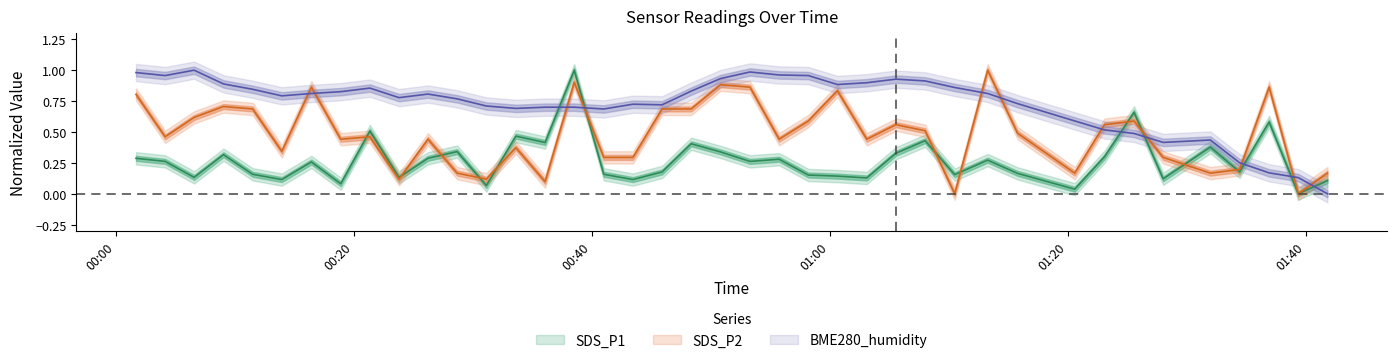

Reading right to left, list all the values displayed in this chart.

SDS_P1: 0.1	0.0	0.6	0.2	0.4	0.1	0.7	0.3	0.0	0.2	0.3	0.2	0.4	0.3	0.1	0.1	0.2	0.3	0.3	0.3	0.4	0.2	0.1	0.2	1.0	0.4	0.5	0.1	0.3	0.3	0.1	0.5	0.1	0.3	0.1	0.2	0.3	0.1	0.3	0.3
SDS_P2: 0.2	0.0	0.9	0.2	0.2	0.3	0.6	0.6	0.2	0.5	1.0	0.0	0.5	0.6	0.4	0.8	0.6	0.4	0.9	0.9	0.7	0.7	0.3	0.3	0.9	0.1	0.4	0.1	0.2	0.4	0.1	0.5	0.4	0.9	0.3	0.7	0.7	0.6	0.5	0.8
BME280_humidity: 0.0	0.1	0.2	0.3	0.4	0.4	0.5	0.5	0.6	0.7	0.8	0.9	0.9	0.9	0.9	0.9	1.0	1.0	1.0	0.9	0.8	0.7	0.7	0.7	0.7	0.7	0.7	0.7	0.8	0.8	0.8	0.9	0.8	0.8	0.8	0.8	0.9	1.0	1.0	1.0